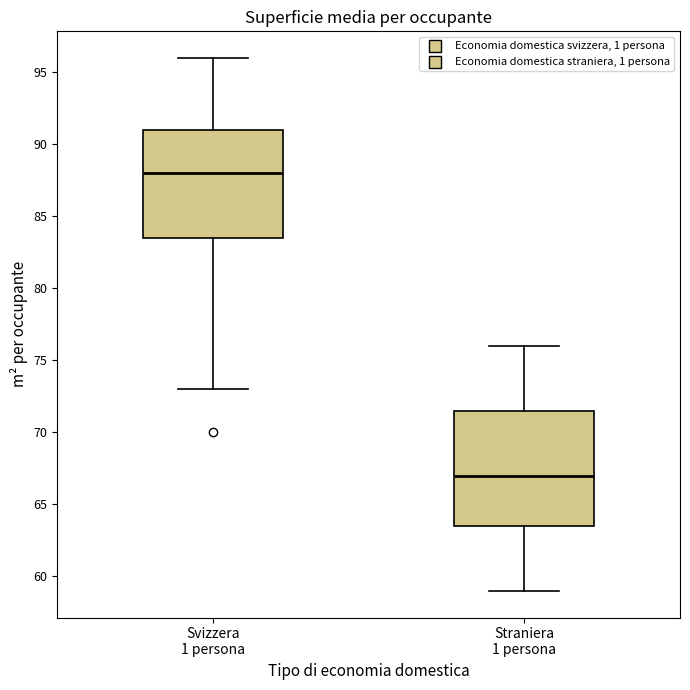

Which box's median line is the lowest?

Straniera 1 persona